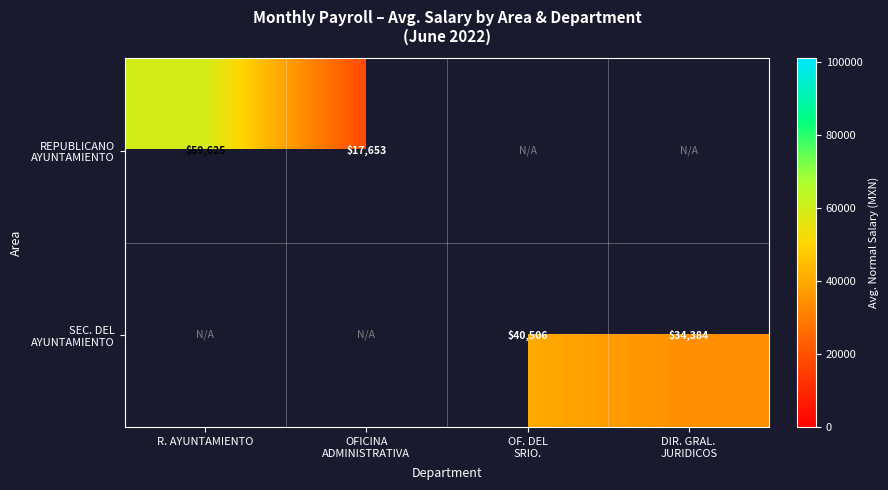

The value of SEC. DEL AYUNTAMIENTO at DIR. GRAL. JURIDICOS is 15425.7. True or false?

False